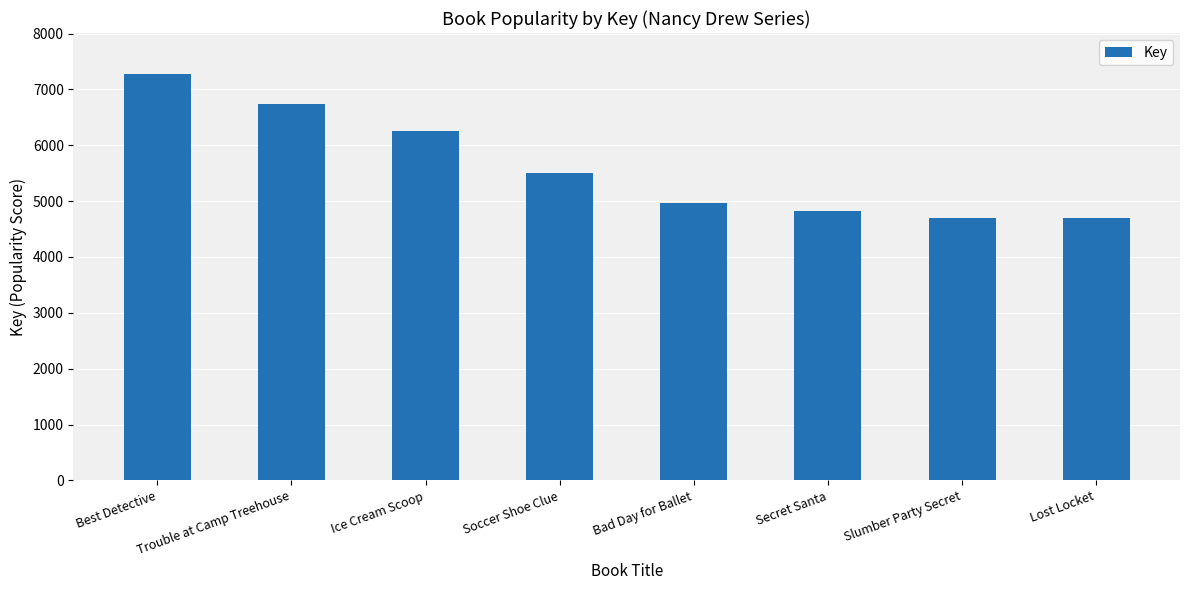

How many data points are less than 5507?

4